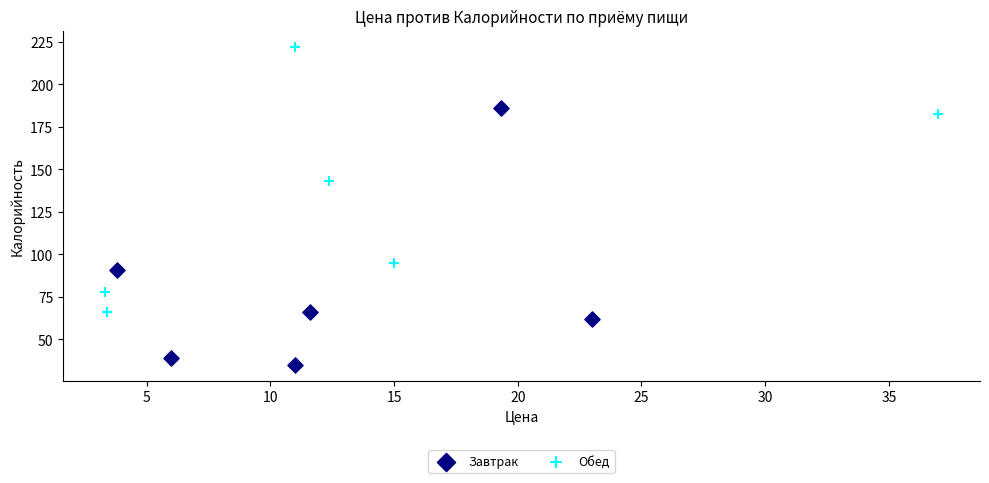

What are all the series names shown in the legend?

Завтрак, Обед